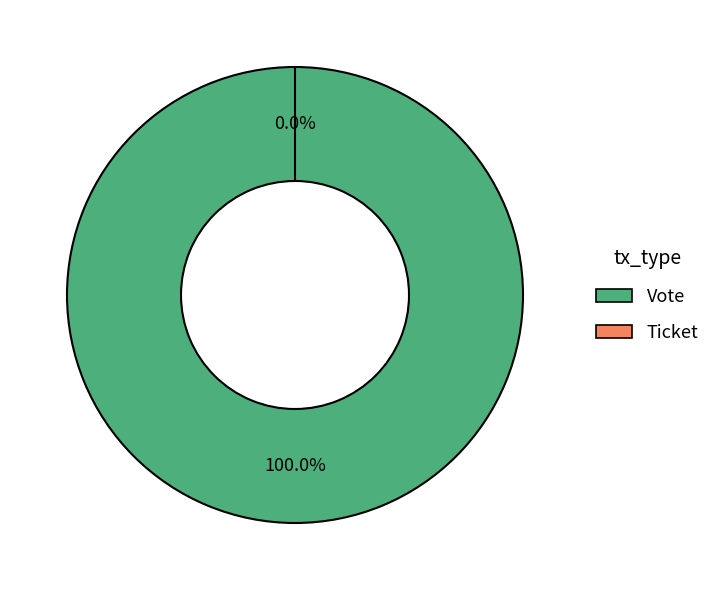

Rank the categories by value from lowest to highest.

Ticket, Vote